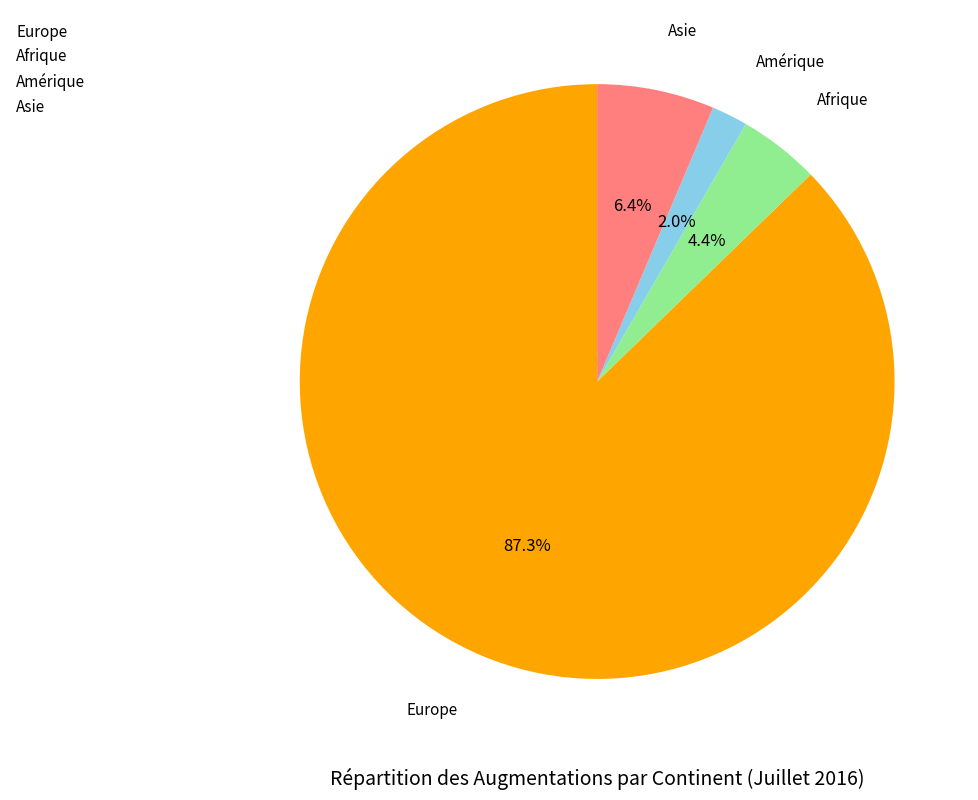

What portion of the pie excludes Afrique?

95.6%